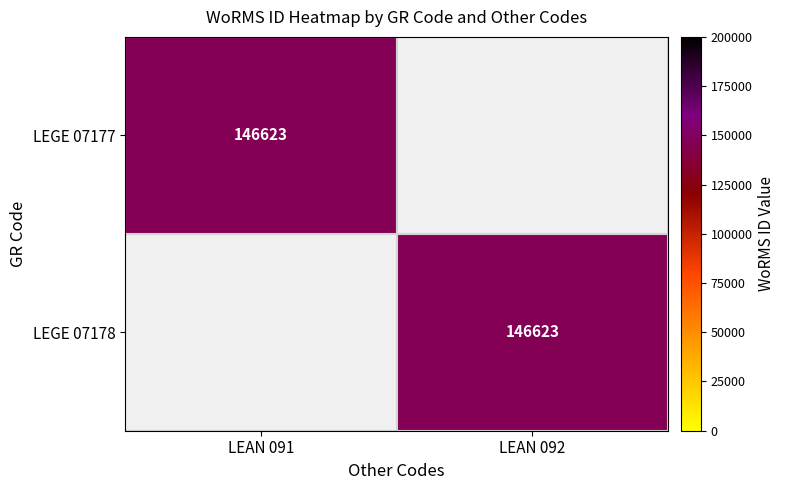

The LEGE 07177 series shows 146623 at LEAN 091. True or false?

True